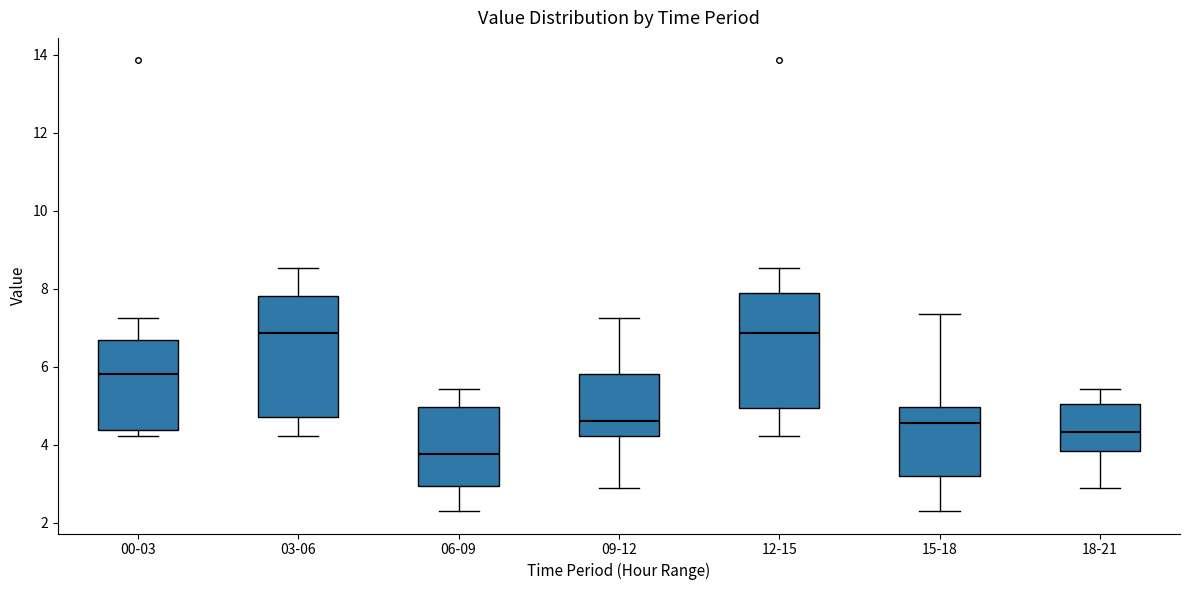

Where is the upper edge of the box for 06-09 on the y-axis? The values are not printed on the chart, so give them approximately, as read against the axis.

5.0